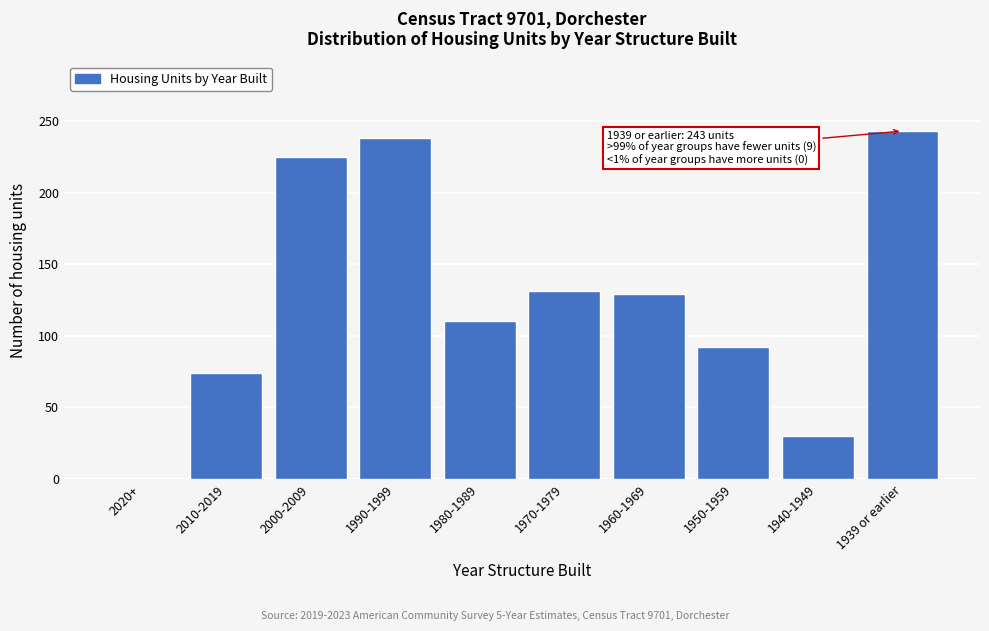

Reading left to right, list all the values displayed in this chart.

2020+=0	2010-2019=74	2000-2009=225	1990-1999=238	1980-1989=110	1970-1979=131	1960-1969=129	1950-1959=92	1940-1949=30	1939 or earlier=243